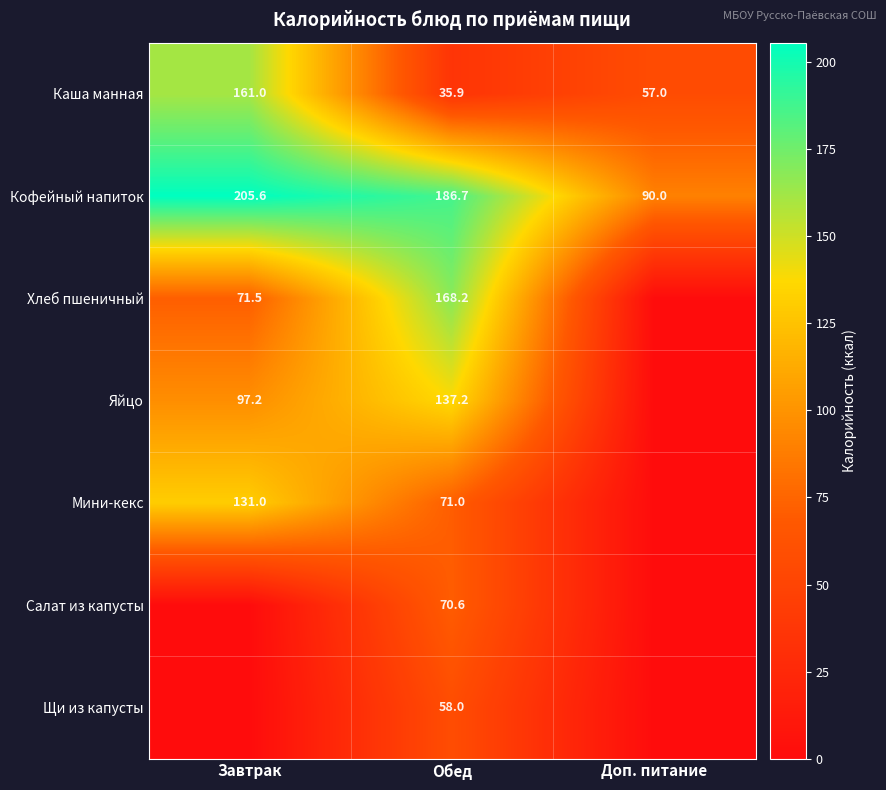

What is the lowest value of the Кофейный напиток series?

90.0